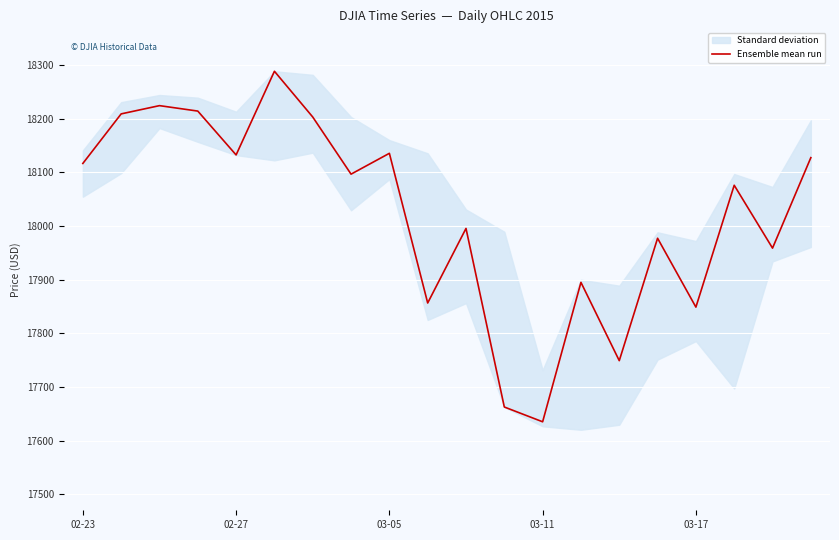

The value of Ensemble mean run at 02-23 is 25117.0. True or false?

False